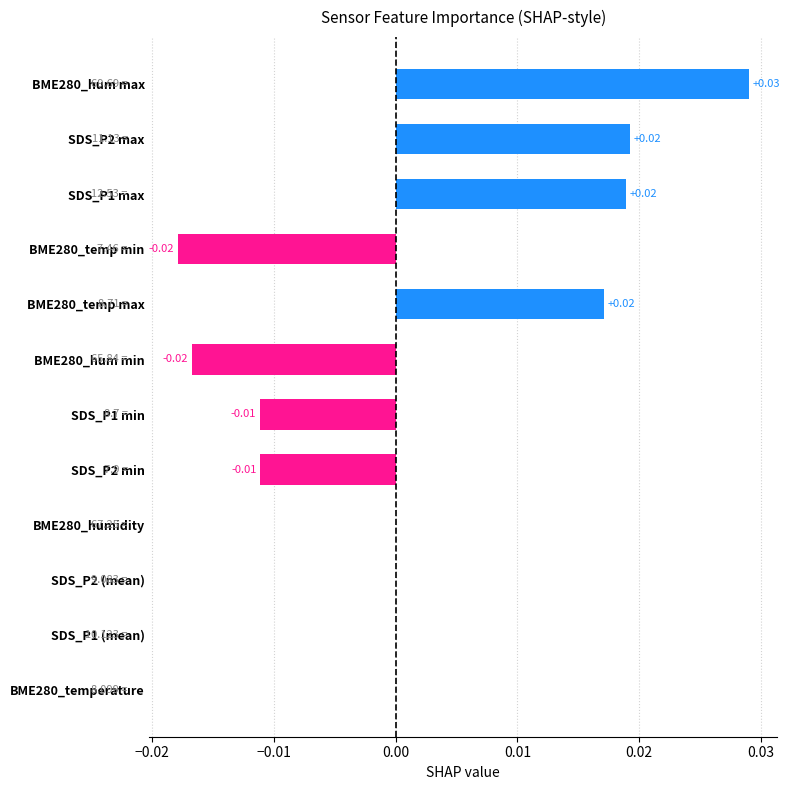

Between SDS_P1 min and SDS_P2 max, which is larger?

SDS_P2 max